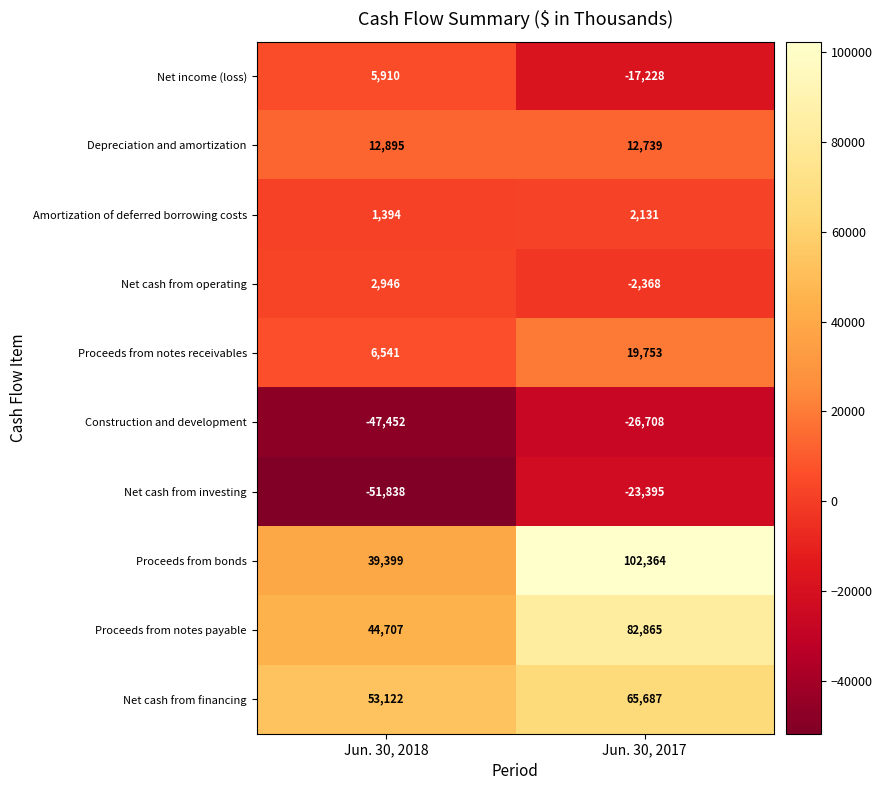

What is the highest value of the Net cash from investing series?

-23395